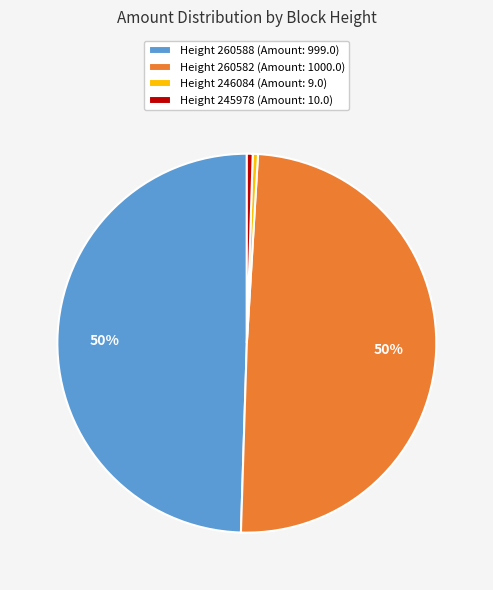

Is Height 260588 (Amount: 999.0) the majority of the pie?

No